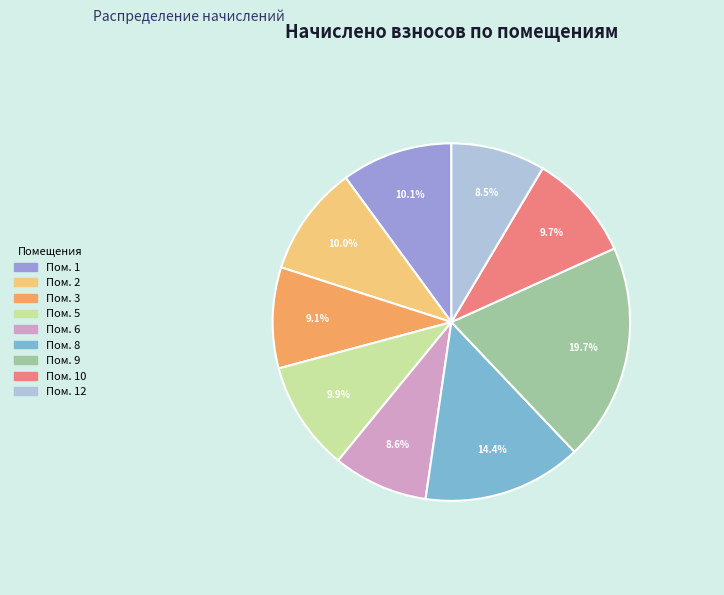

Does any single category account for the majority?

No